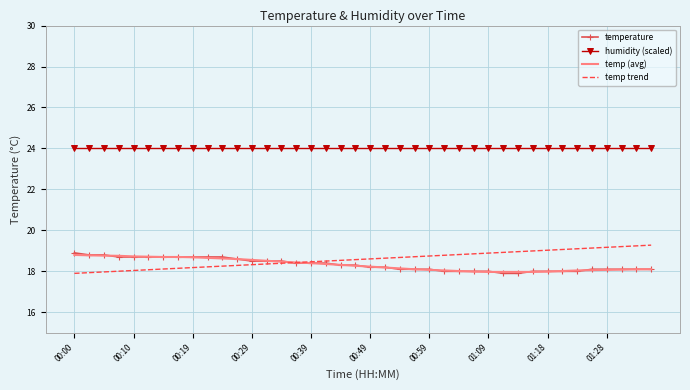

What is the minimum value for humidity (scaled)?

24.0